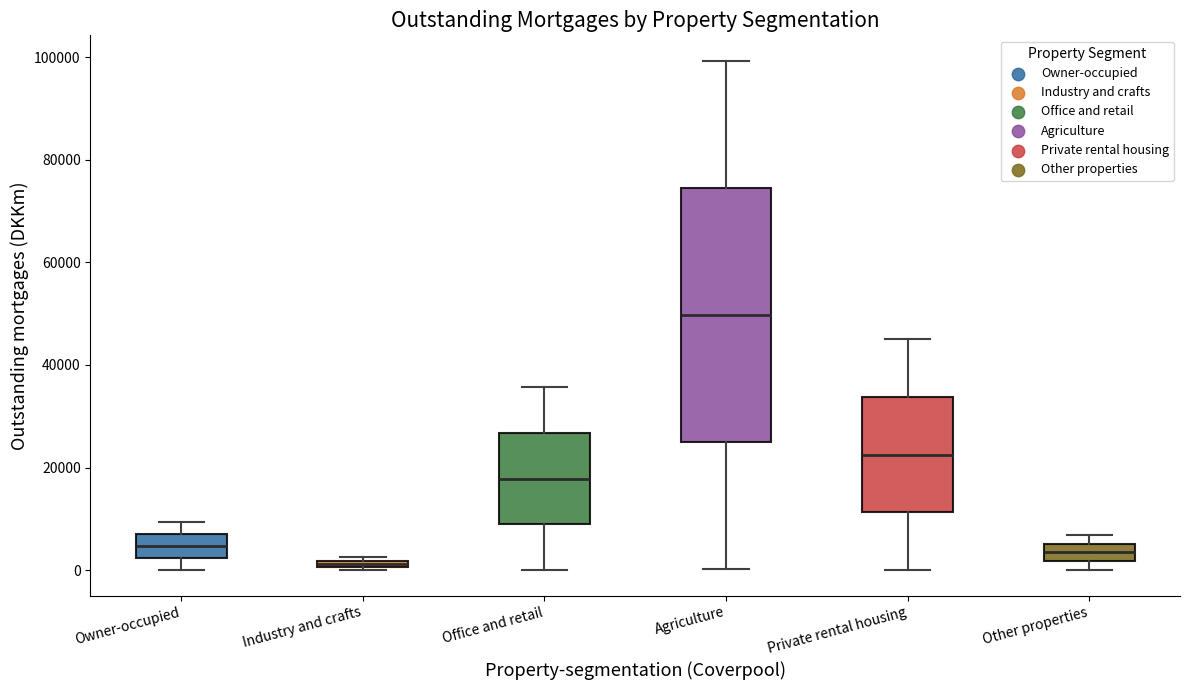

Where does the lower whisker of the box for Private rental housing end on the y-axis? The values are not printed on the chart, so give them approximately, as read against the axis.

0